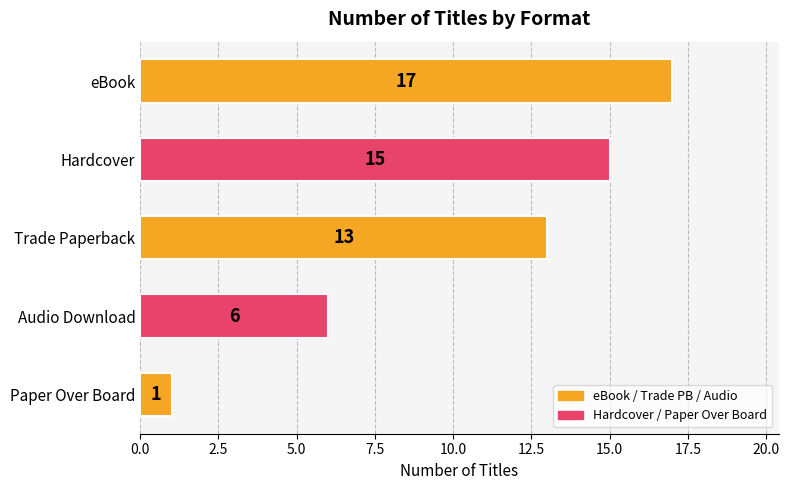

Reading bottom to top, transcribe all the data shown in this chart.

Paper Over Board=1	Audio Download=6	Trade Paperback=13	Hardcover=15	eBook=17